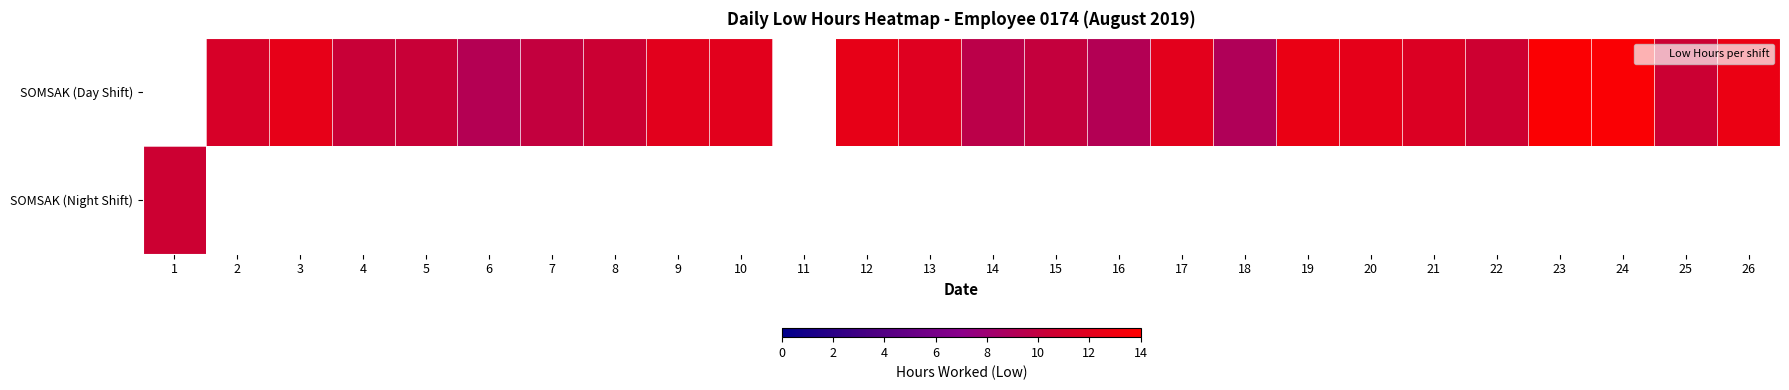

Rank the series at 10 from highest to lowest value.

SOMSAK (Day Shift), SOMSAK (Night Shift)